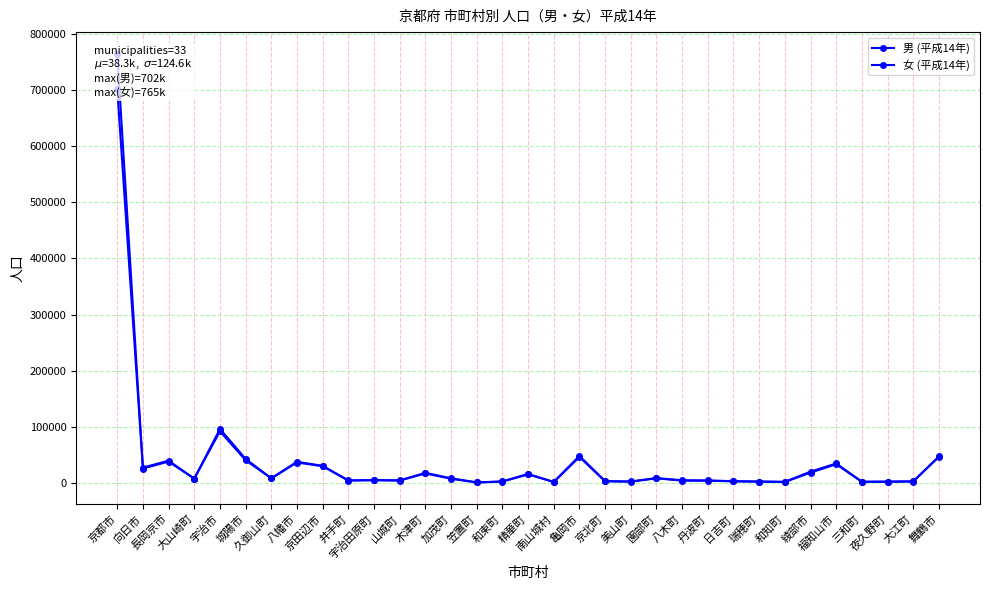

Reading right to left, what are all the values shown in this chart?

男 (平成14年): 46648	2660	2218	2085	33405	18414	1763	2409	2953	4028	4213	8370	2437	3080	46204	1763	15265	2526	929	7586	16958	4295	4946	4439	29851	36486	8251	40490	92028	7743	38092	25756	702173
女 (平成14年): 47263	2966	2494	2247	34766	20251	2125	2633	3199	4529	4857	8632	2696	3334	48240	1957	16124	2773	1060	8331	18057	4714	5187	4553	30563	37879	8403	42953	96304	7776	39759	27421	764805